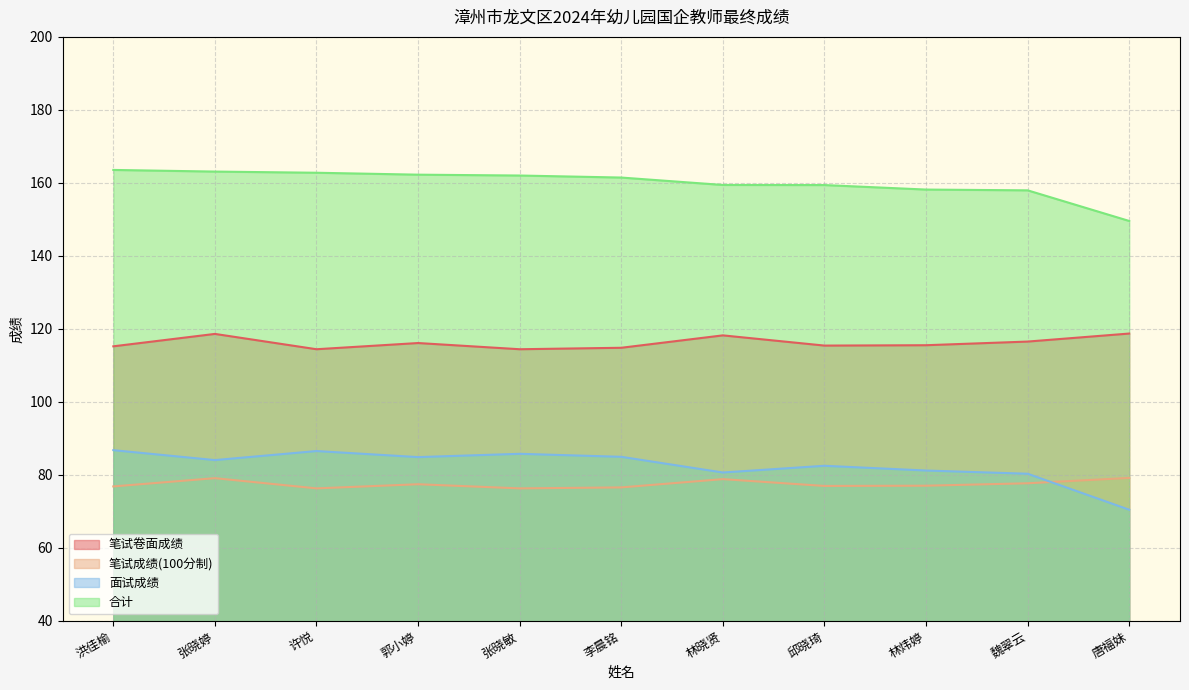

Between 郭小婷 and 林晓贤, which is larger?

林晓贤